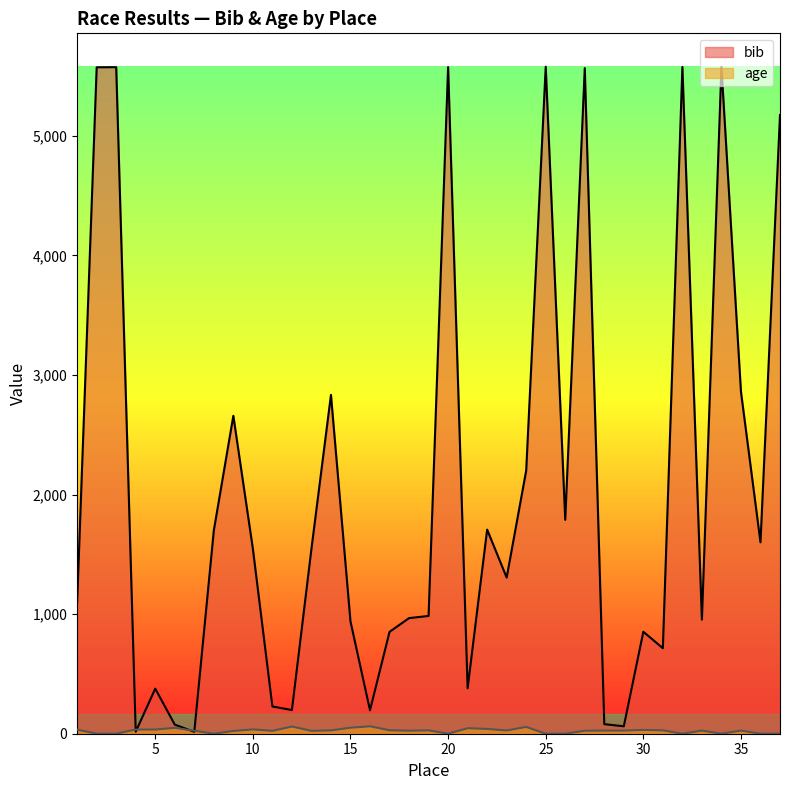

Rank the categories by age value from lowest to highest.

2, 3, 8, 20, 25, 26, 32, 34, 36, 37, 9, 11, 13, 7, 18, 27, 28, 29, 33, 35, 23, 14, 19, 31, 17, 30, 1, 4, 5, 10, 22, 21, 6, 15, 24, 12, 16